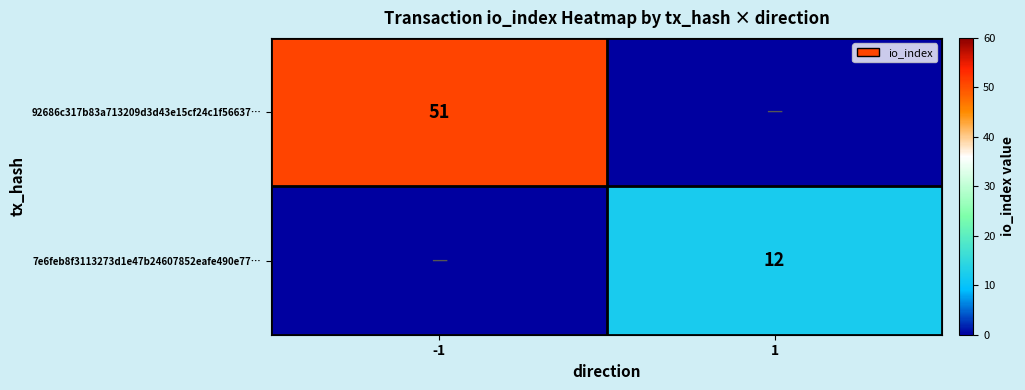

The value of 92686c317b83a713209d3d43e15cf24c1f56637… at -1 is 30. True or false?

False